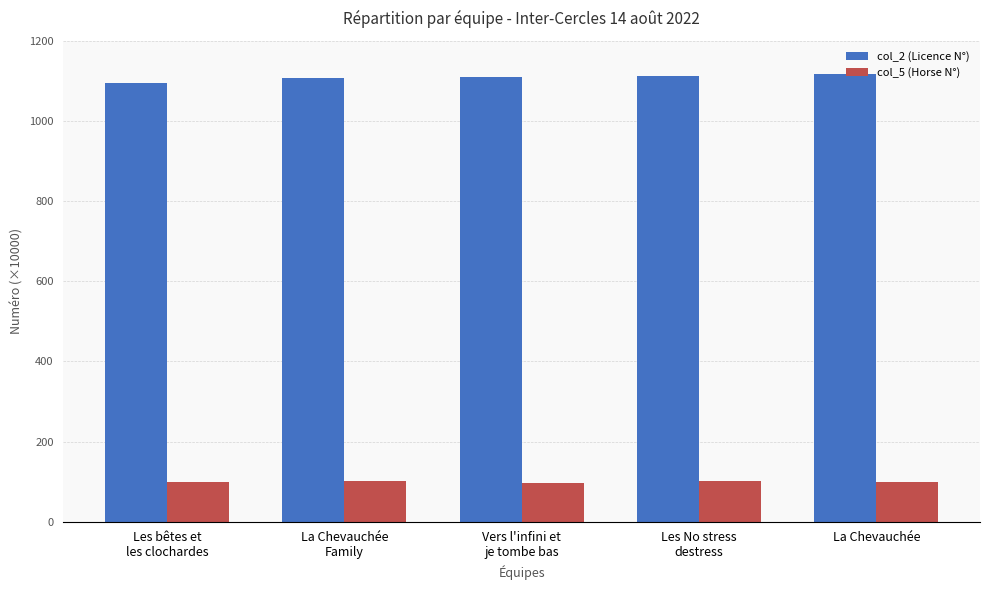

Rank the series by their maximum value, from highest to lowest.

col_2 (Licence N°), col_5 (Horse N°)